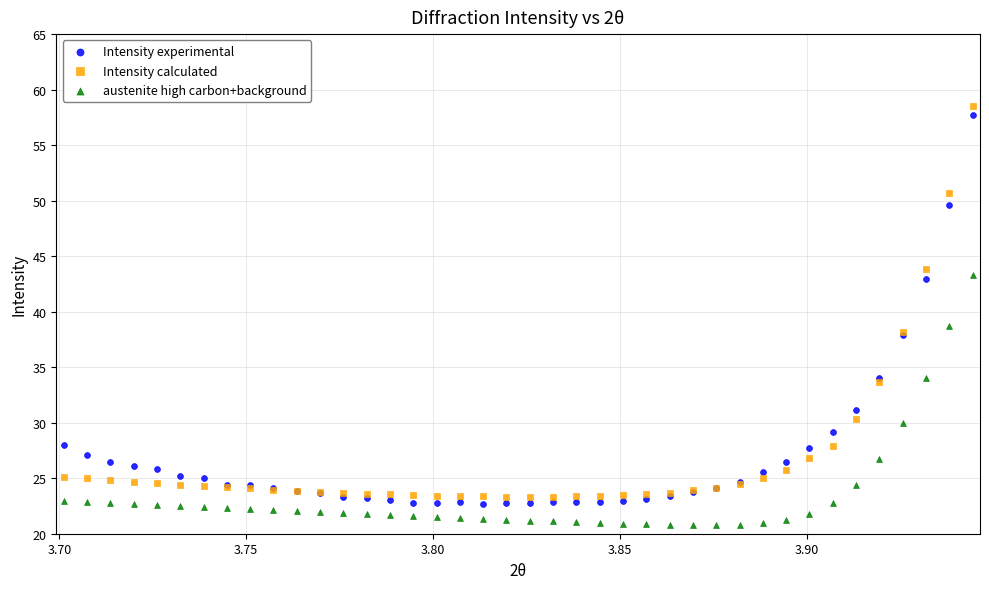

Which series reaches the maximum Y coordinate?

Intensity calculated